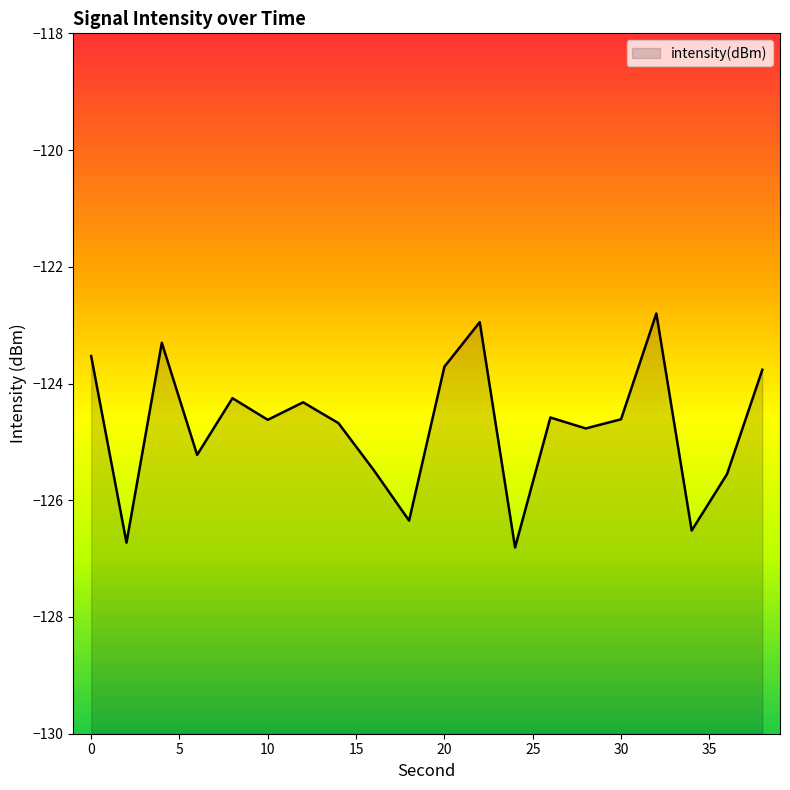

List the labels in order of value, largest first.

32, 22, 4, 0, 20, 38, 8, 12, 26, 30, 10, 14, 28, 6, 16, 36, 18, 34, 2, 24